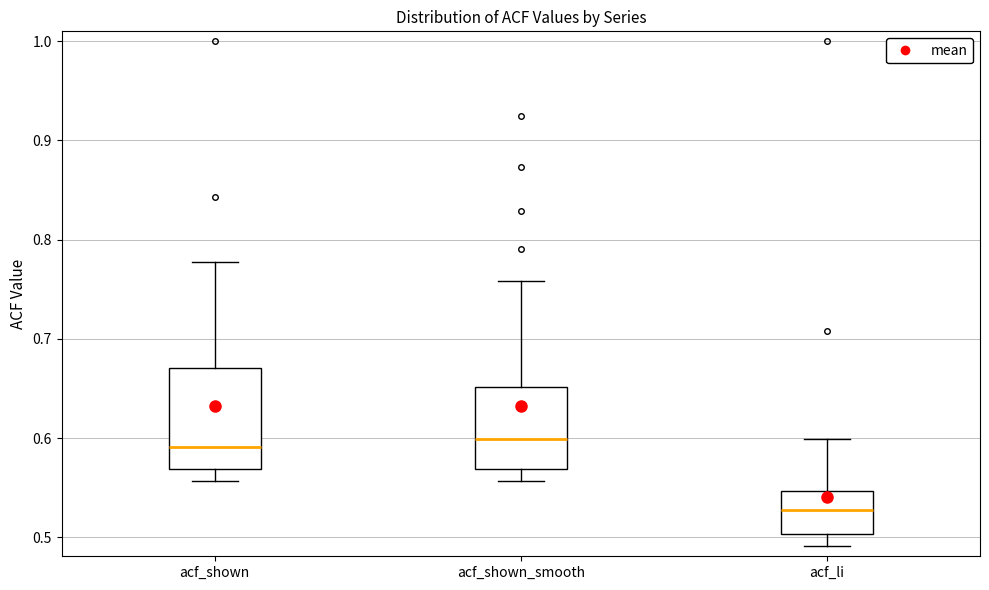

Which box is the tallest, from its lower edge to its upper edge?

acf_shown